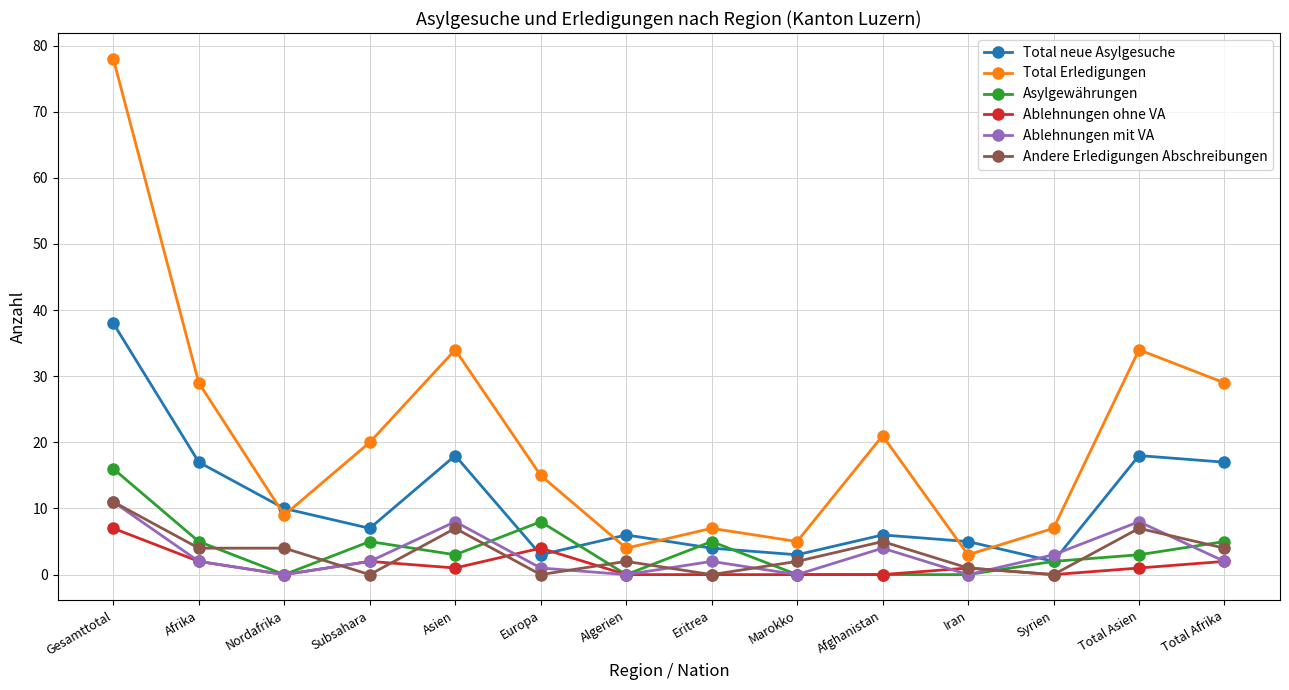

Is it true that Total Erledigungen equals 12 at Afghanistan?

False